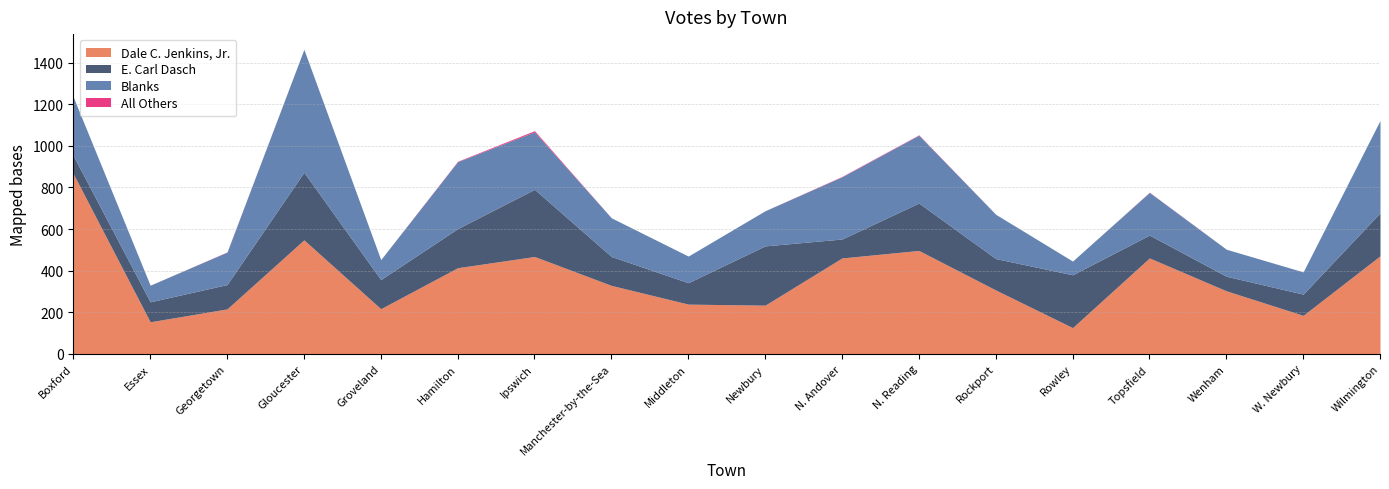

What is the highest value of the All Others series?

6